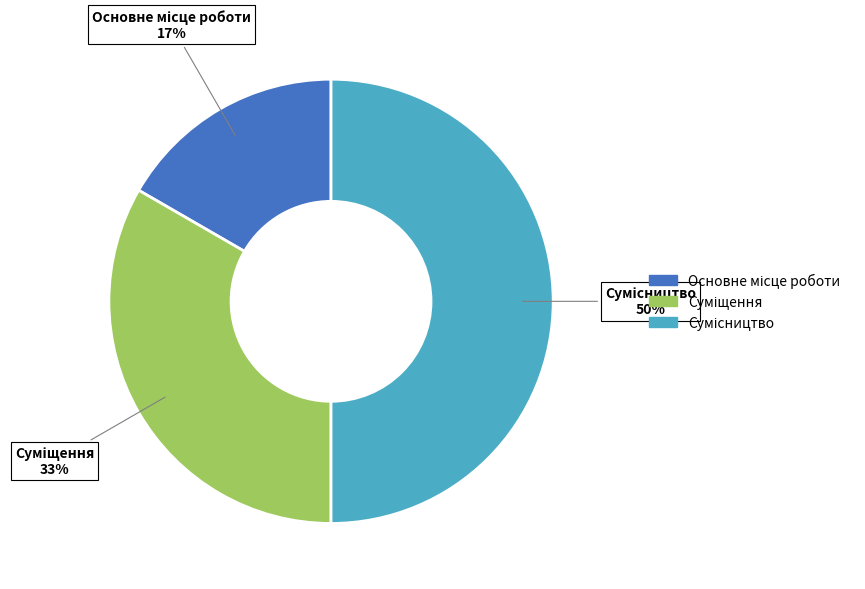

To the nearest percent, what is the difference between the largest and smallest slice percentages?

33%